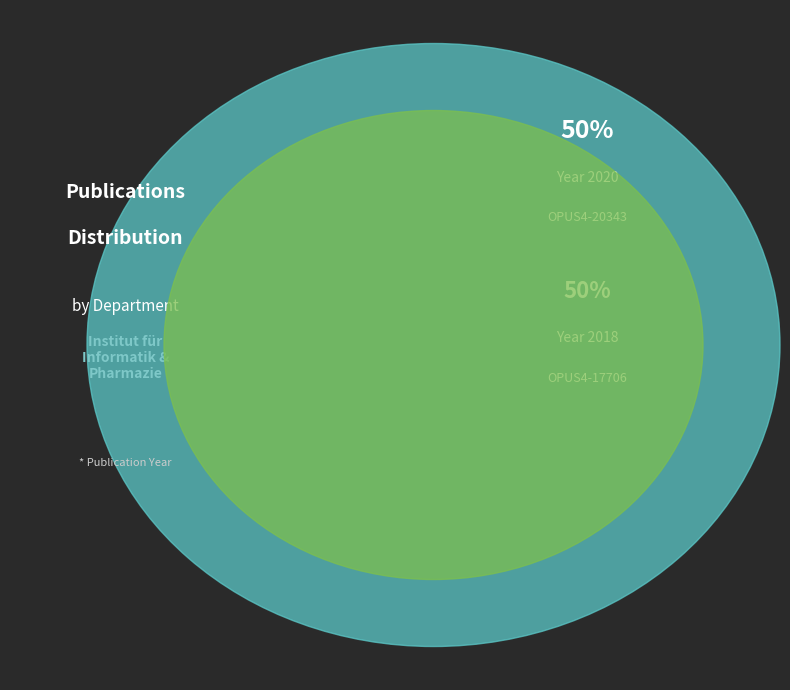

Between OPUS4-20343 and OPUS4-17706, which is larger?

OPUS4-20343